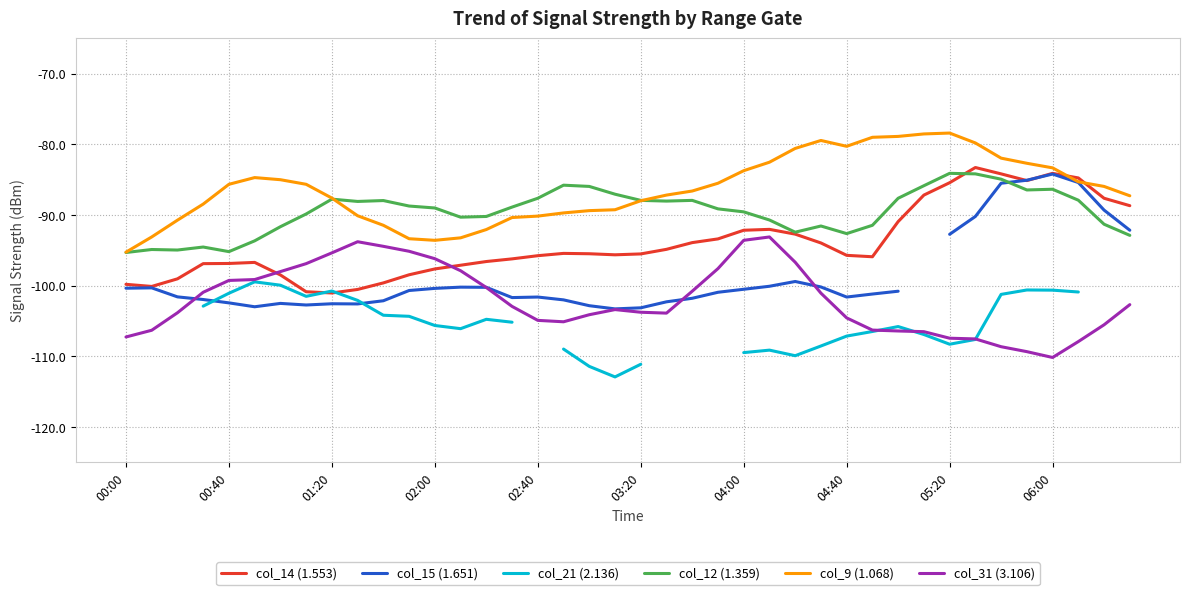

What are all the series names shown in the legend?

col_14 (1.553), col_15 (1.651), col_21 (2.136), col_12 (1.359), col_9 (1.068), col_31 (3.106)